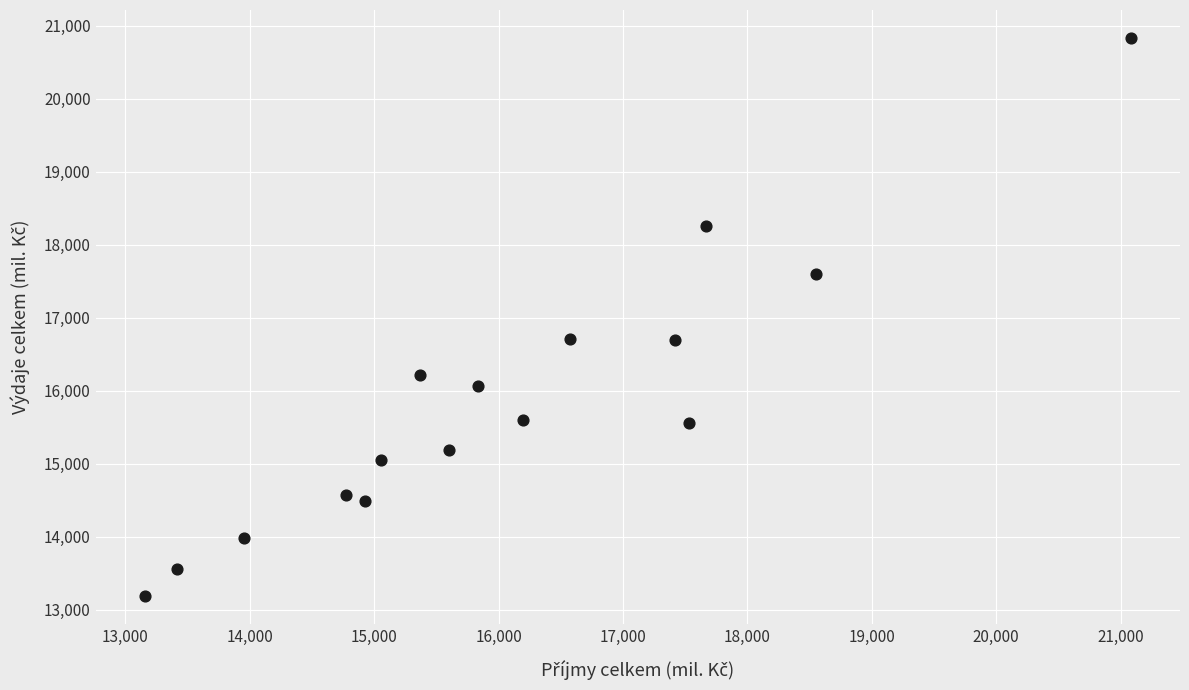

What is the range of Y values (max minus min)?

7649.0